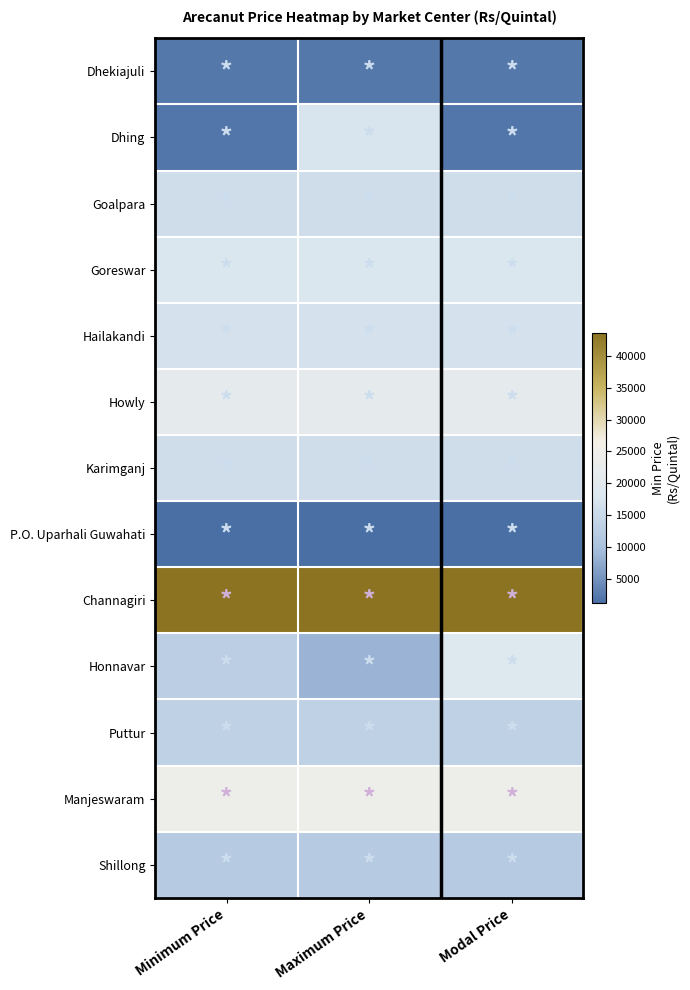

Reading right to left, transcribe all the data shown in this chart.

Dhekiajuli: Modal Price=2200	Maximum Price=2200	Minimum Price=2200
Dhing: Modal Price=2100	Maximum Price=17500	Minimum Price=2100
Goalpara: Modal Price=16000	Maximum Price=16000	Minimum Price=16000
Goreswar: Modal Price=18000	Maximum Price=18000	Minimum Price=18000
Hailakandi: Modal Price=17000	Maximum Price=17000	Minimum Price=17000
Howly: Modal Price=21000	Maximum Price=21000	Minimum Price=21000
Karimganj: Modal Price=16000	Maximum Price=16000	Minimum Price=16000
P.O. Uparhali Guwahati: Modal Price=1200	Maximum Price=1200	Minimum Price=1200
Channagiri: Modal Price=43579	Maximum Price=43579	Minimum Price=43579
Honnavar: Modal Price=18300	Maximum Price=8569	Minimum Price=12789
Puttur: Modal Price=13500	Maximum Price=13500	Minimum Price=13500
Manjeswaram: Modal Price=24000	Maximum Price=24000	Minimum Price=24000
Shillong: Modal Price=12000	Maximum Price=12000	Minimum Price=12000